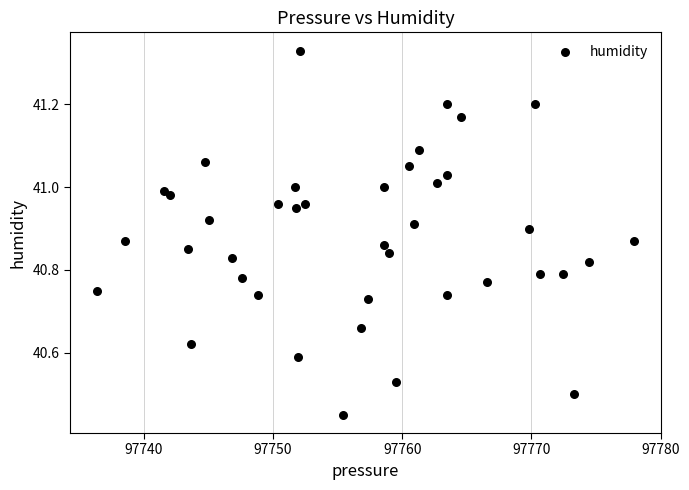

What is the range of Y values (max minus min)?

0.9